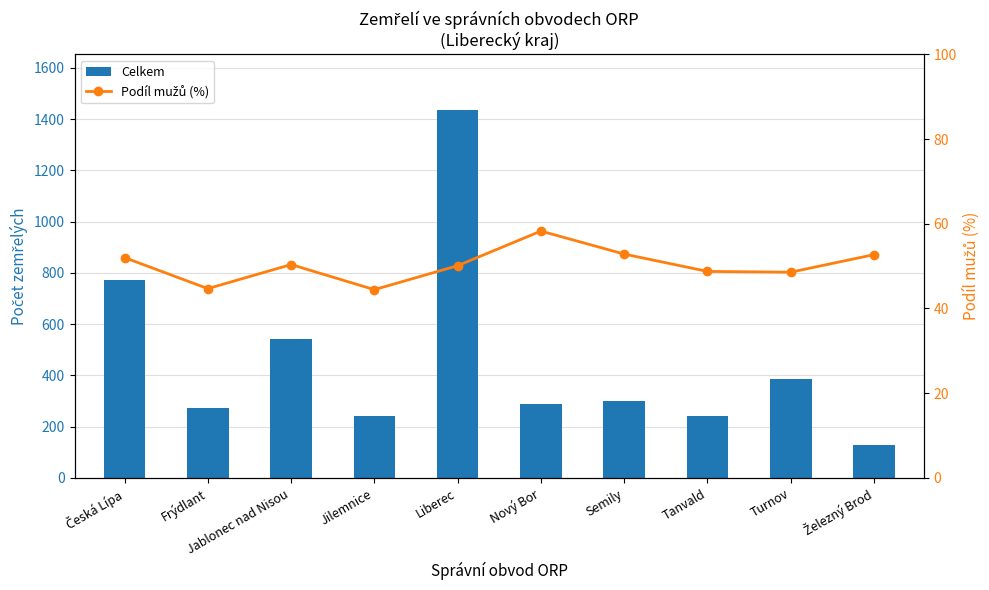

What is the smallest value displayed?

44.4